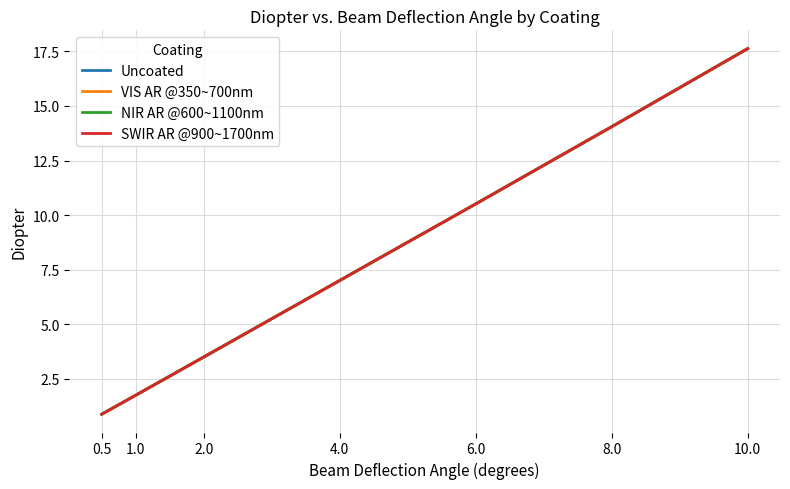

What is the label of the 1st point from the right?

10.0